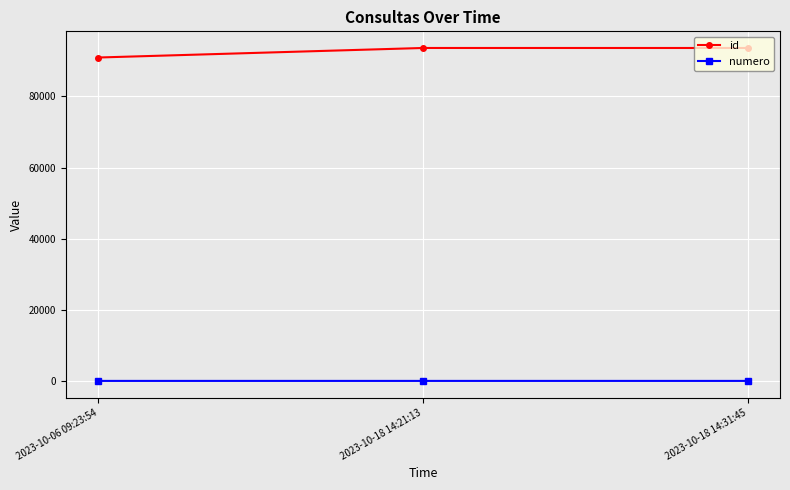

What is the greatest value displayed?

93622